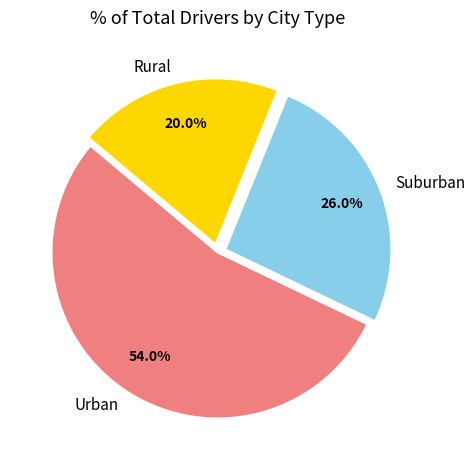

Which has a higher value, Urban or Suburban?

Urban